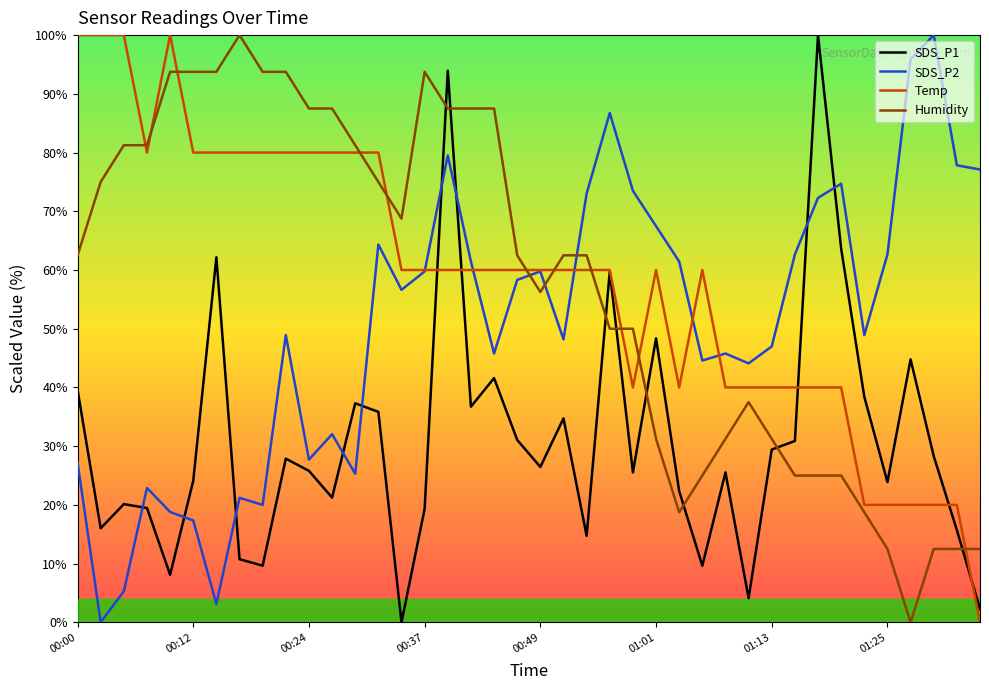

True or false: Humidity and SDS_P2 cross at least once.

True